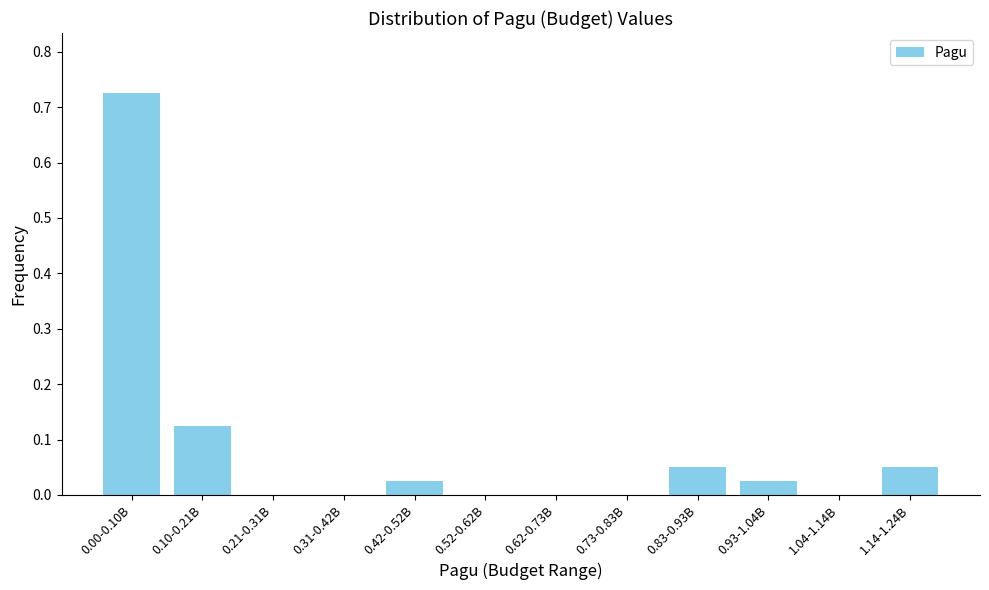

True or false: the data shows 0.2 at 0.10-0.21B.

False